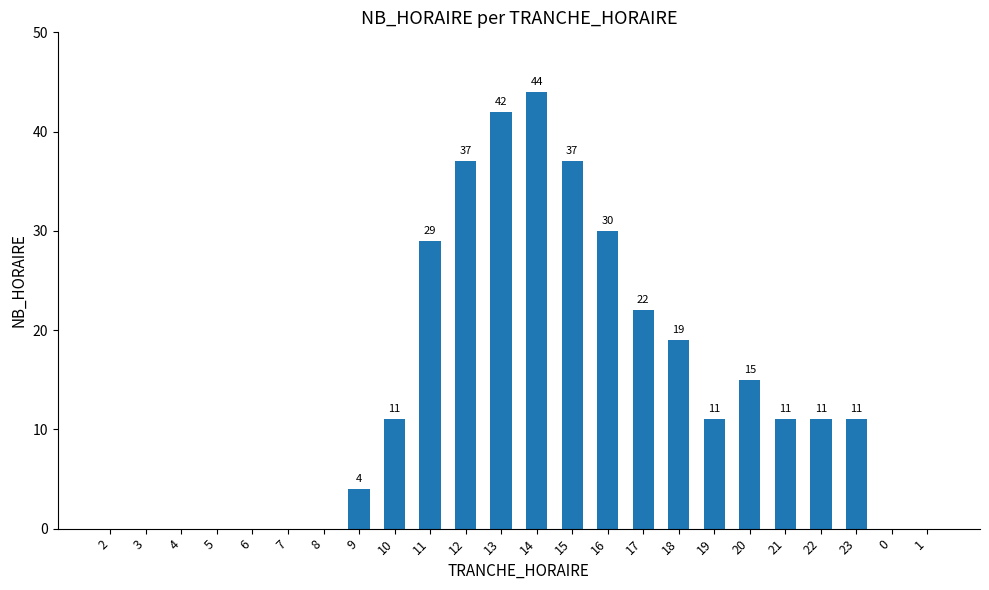

Is it true that the value at 14 is 12?

False